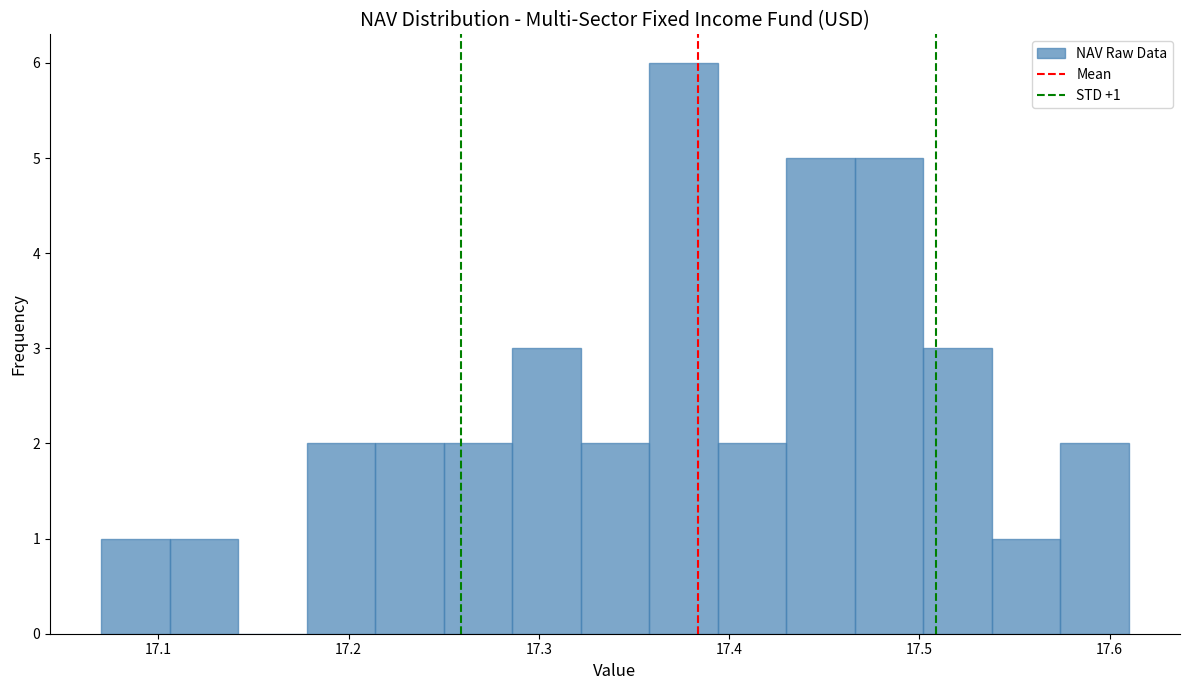

Around what value on the x-axis is the tallest bar? Give the approximate position of its centre, as read against the axis.

17.38